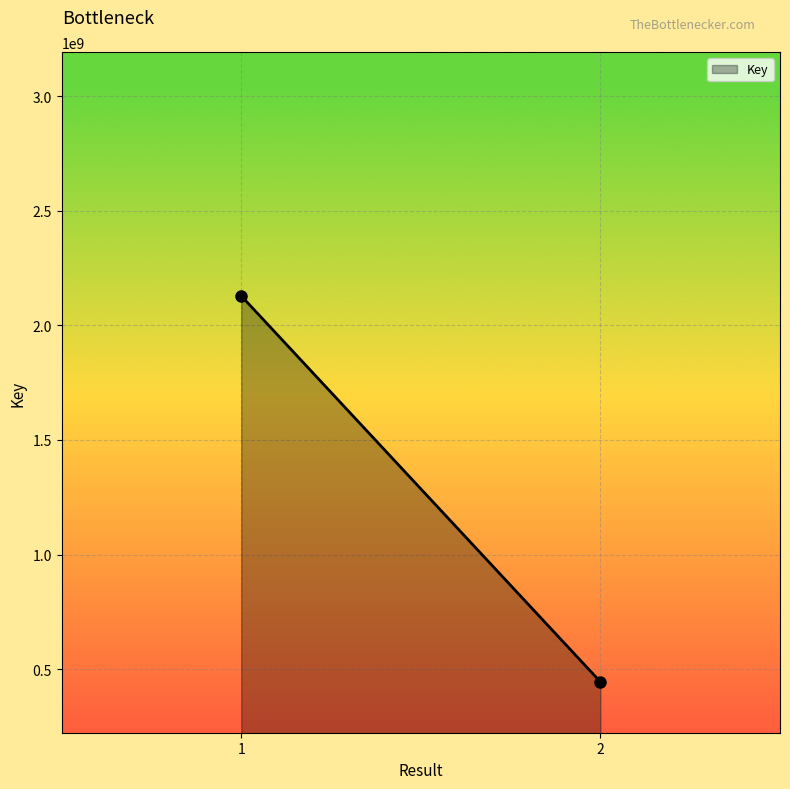

Reading right to left, what are all the values shown in this chart?

444077177	2128919592